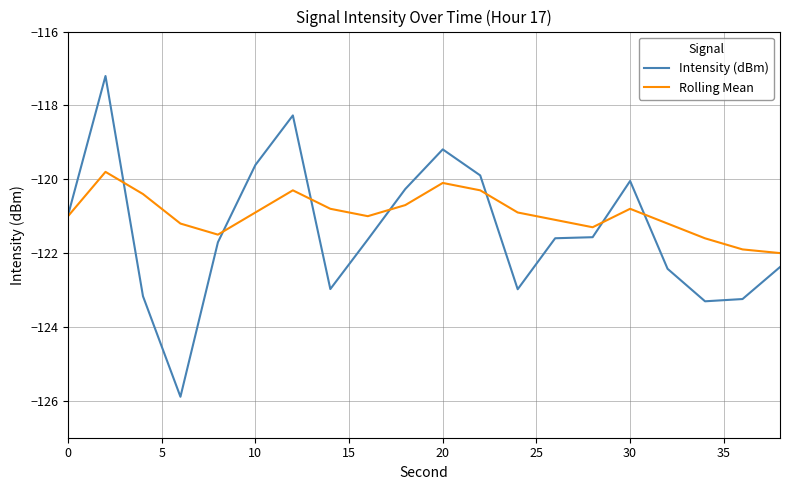

Rank the series by their average value, from lowest to highest.

Intensity (dBm), Rolling Mean